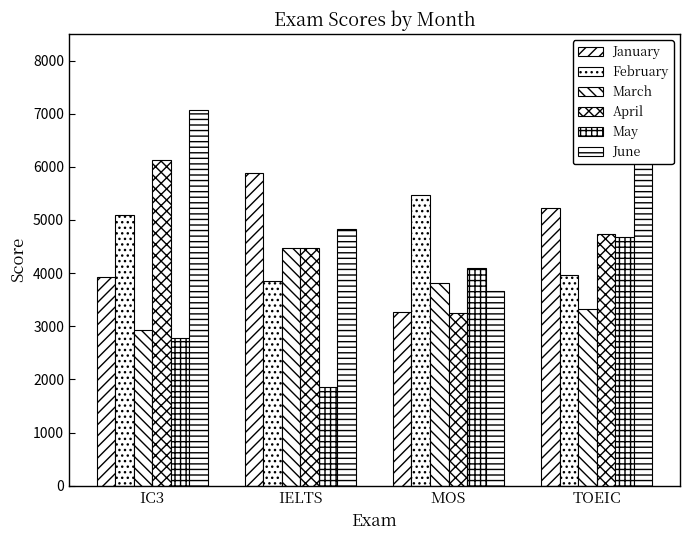

What is the maximum value for January?

5877